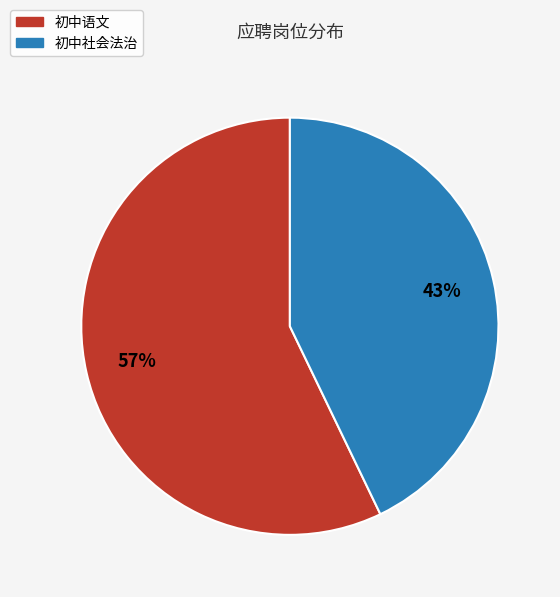

What percentage is the 初中社会法治 slice, to the nearest percent?

43%